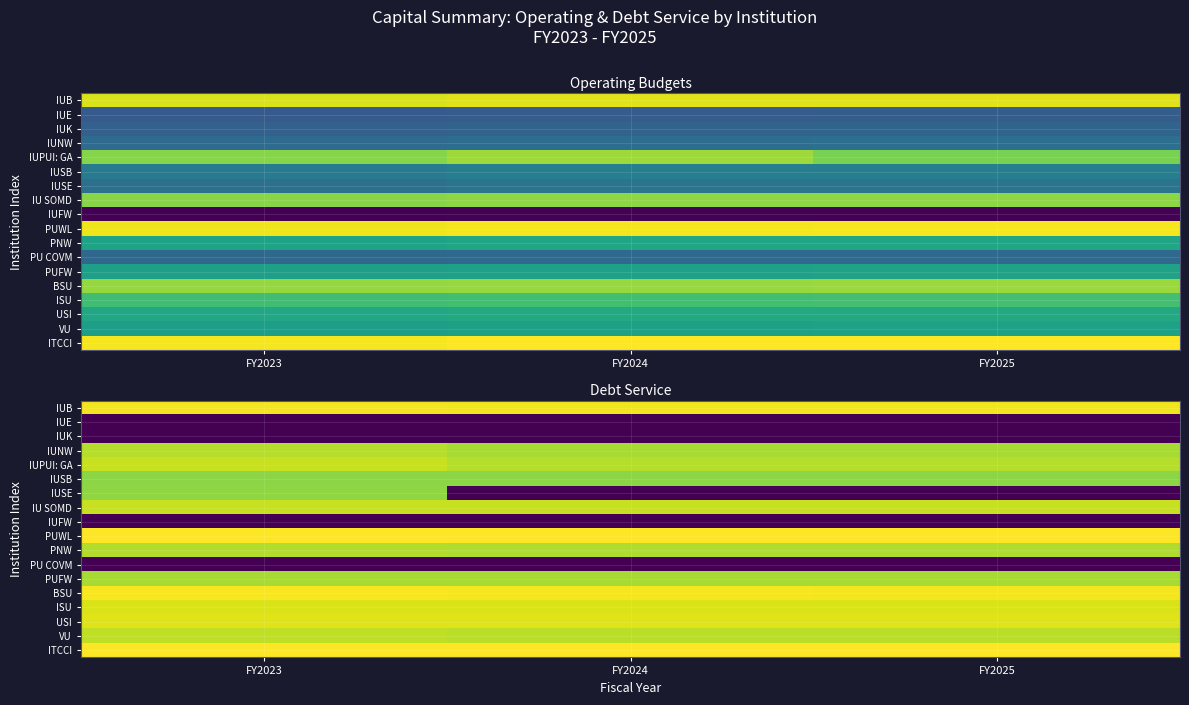

What is the total value across all series at FY2024?

206.3